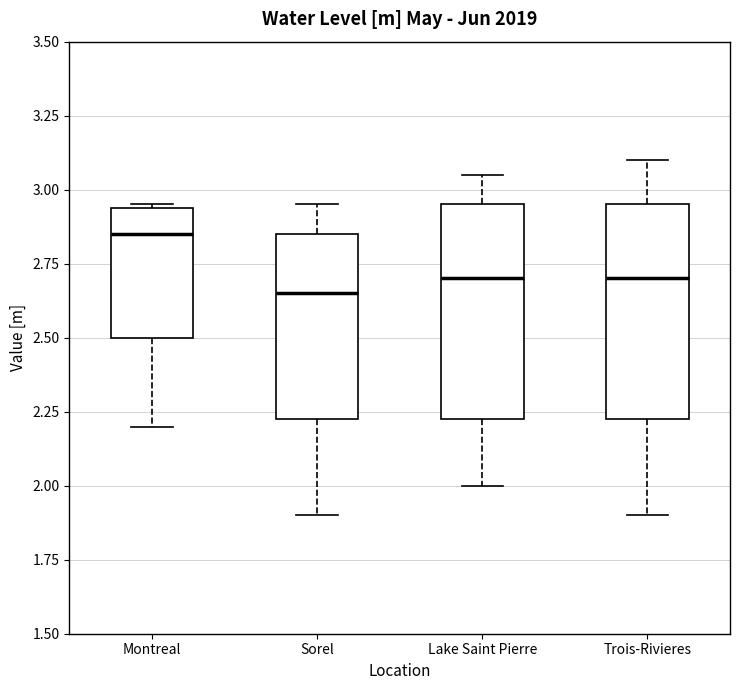

Where is the lower edge of the box for Trois-Rivieres on the y-axis? The values are not printed on the chart, so give them approximately, as read against the axis.

2.25